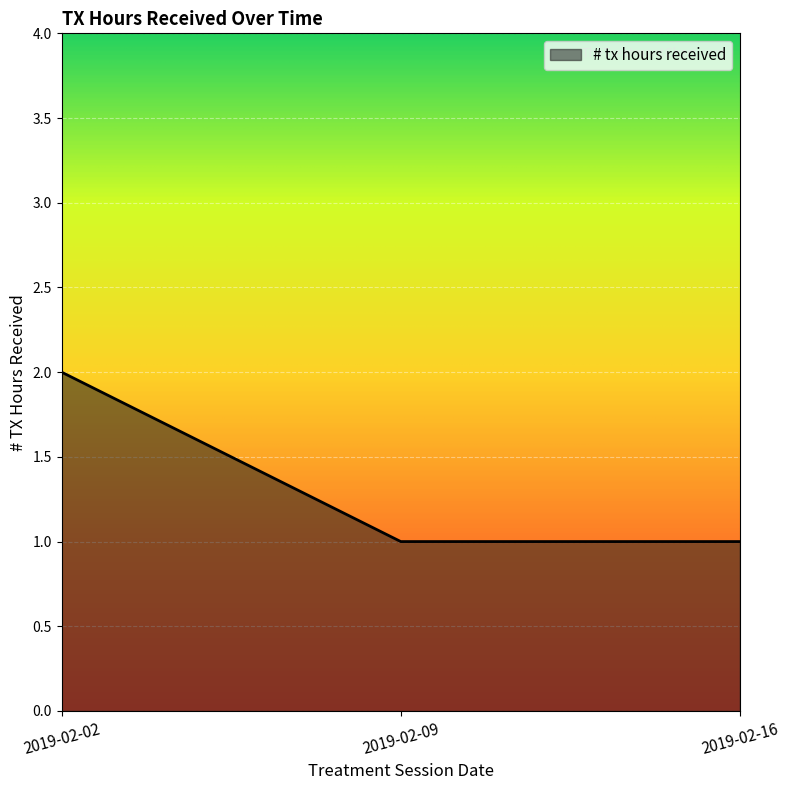

What is the maximum value shown in the chart?

2